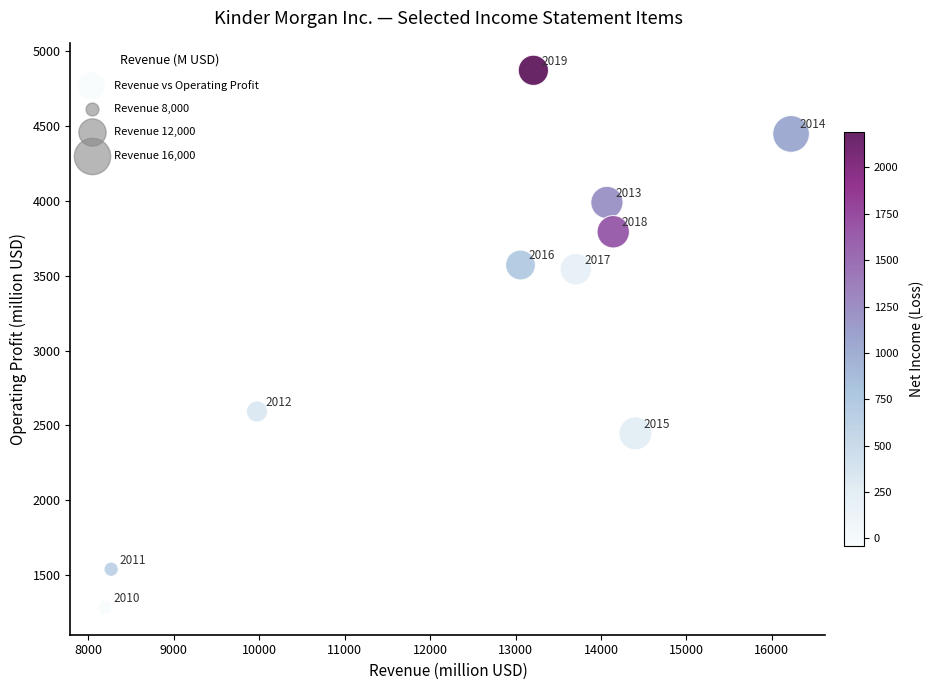

What is the average Y value?

3208